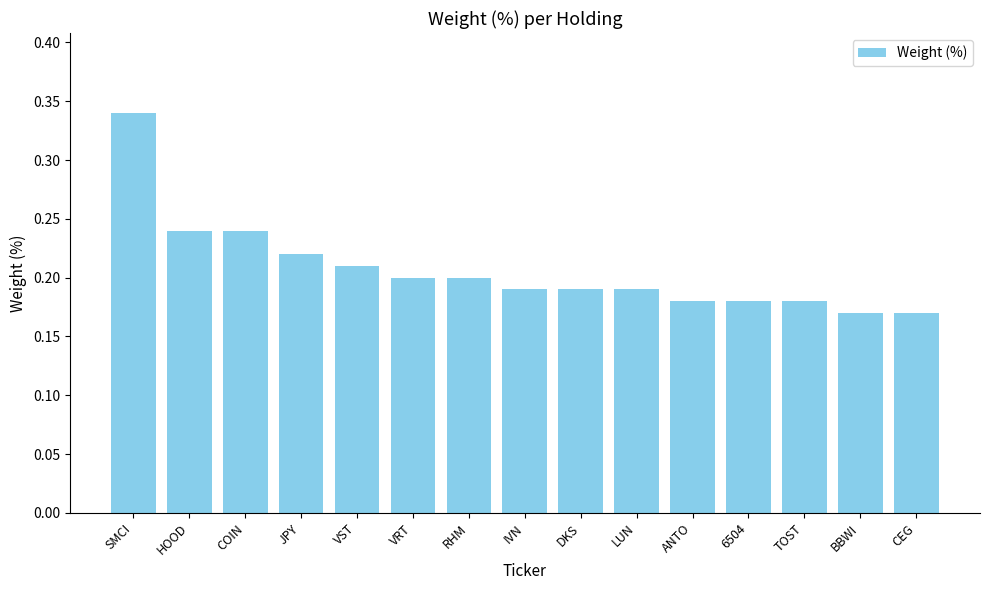

Which label corresponds to the largest value in the chart?

SMCI